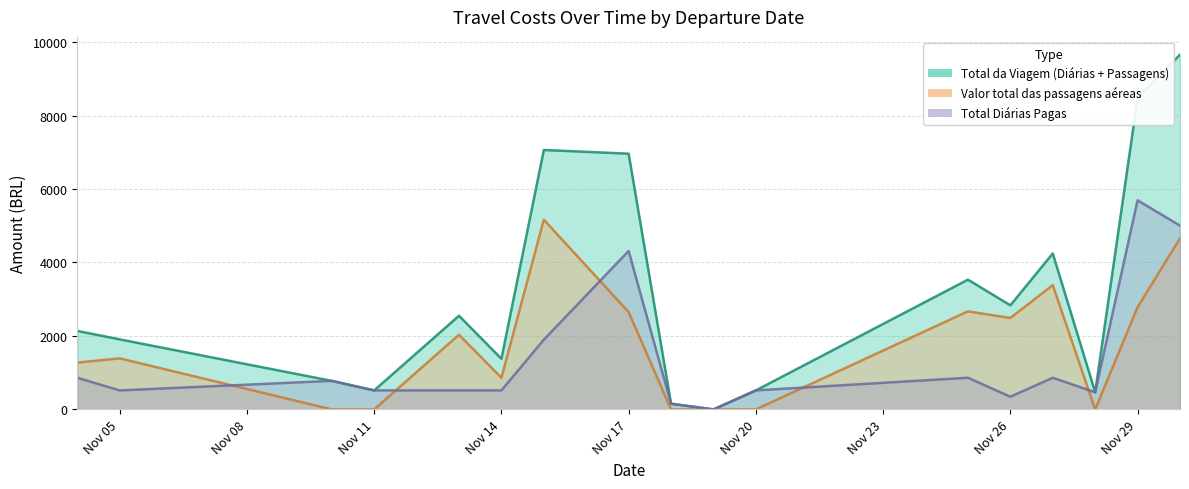

Which series has the widest spread of values?

Total da Viagem (Diárias + Passagens)